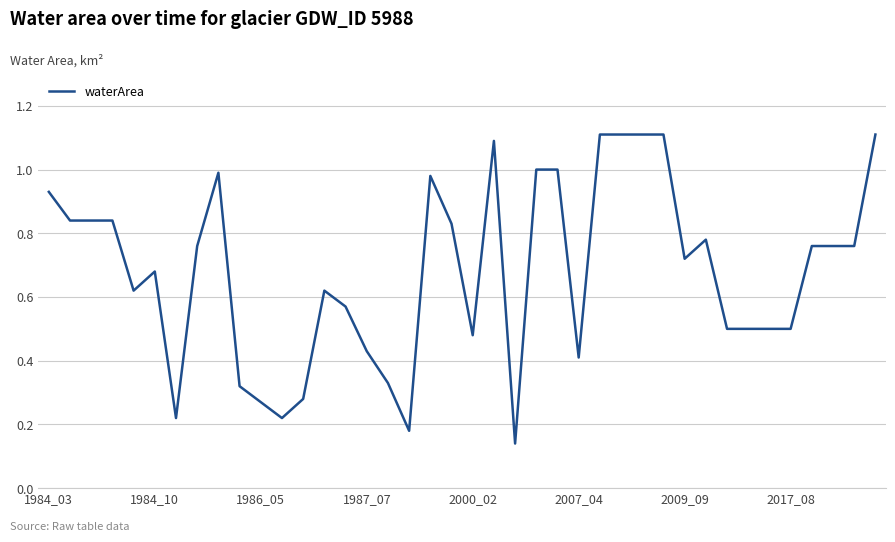

What is the greatest value displayed?

1.1